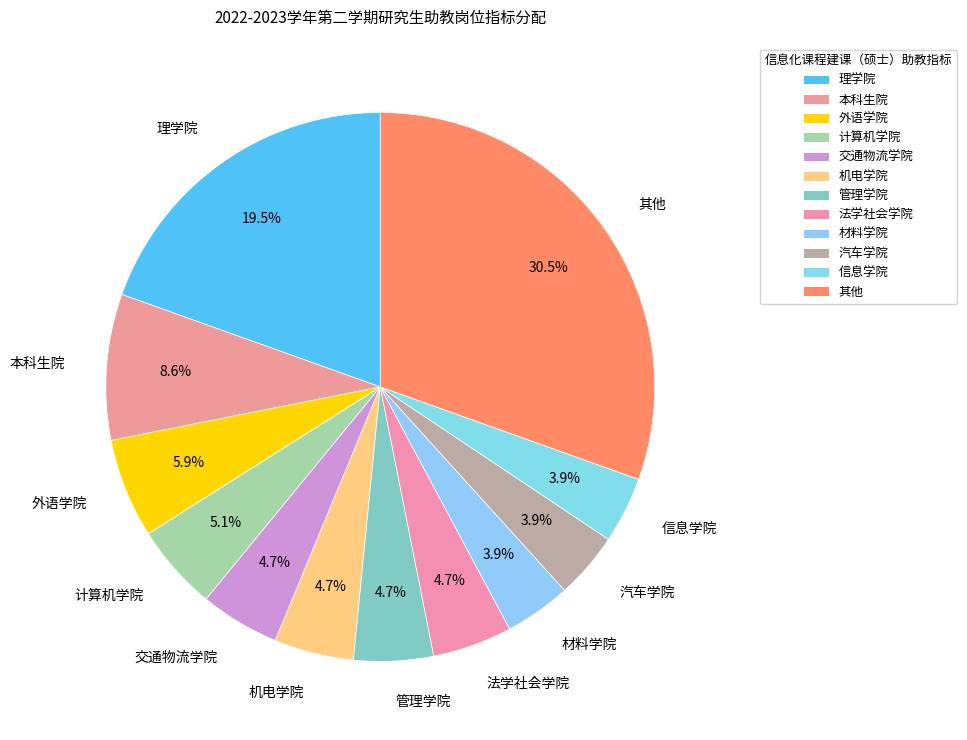

What percentage is NOT represented by 材料学院?

96.1%